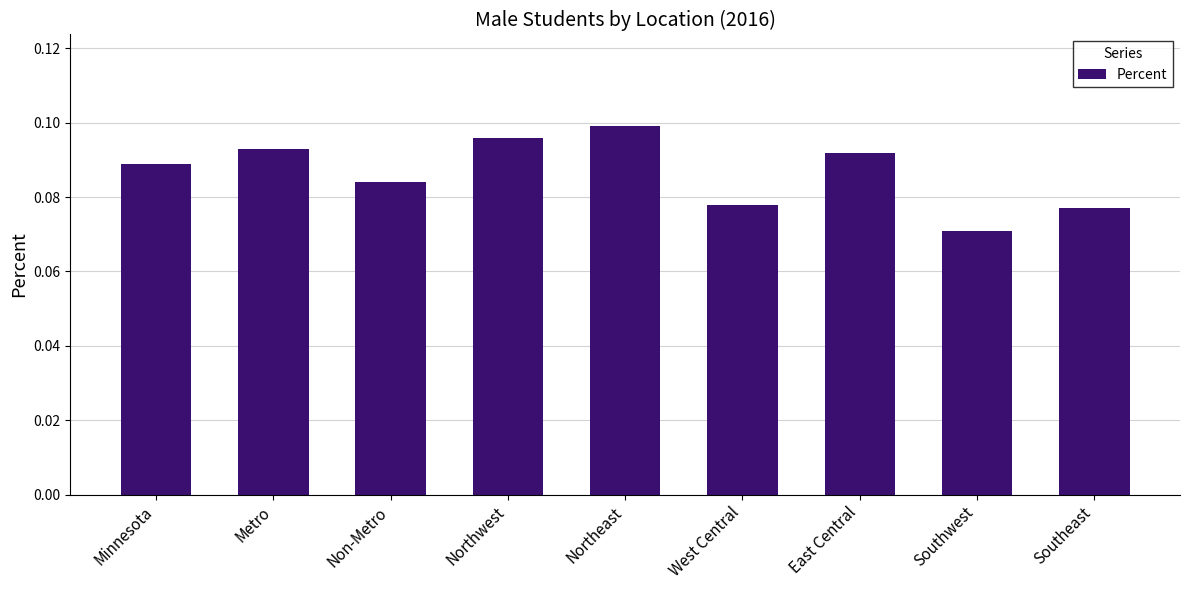

How many values are between 0 and 1?

9